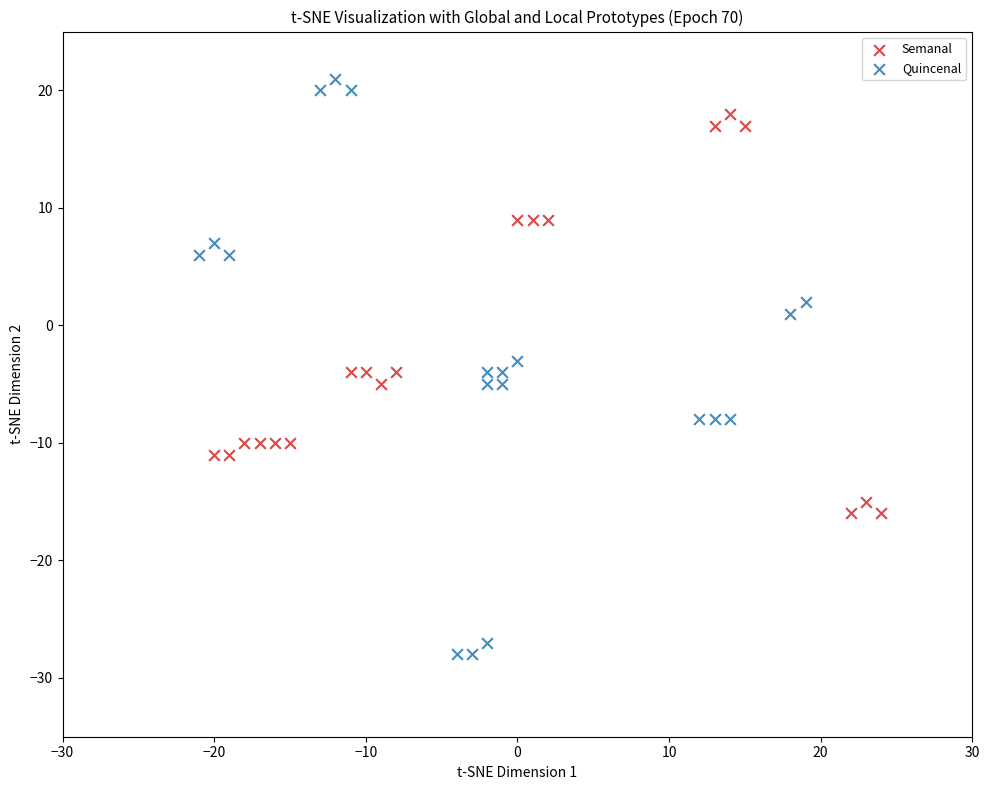

Which series reaches the minimum Y coordinate?

Quincenal